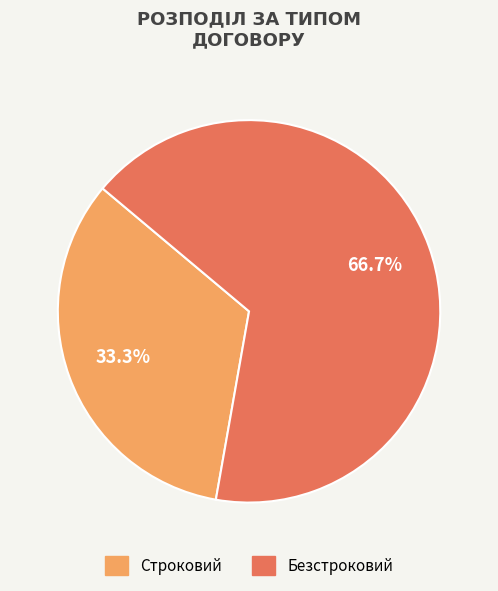

To the nearest percent, what portion does Строковий represent?

33%